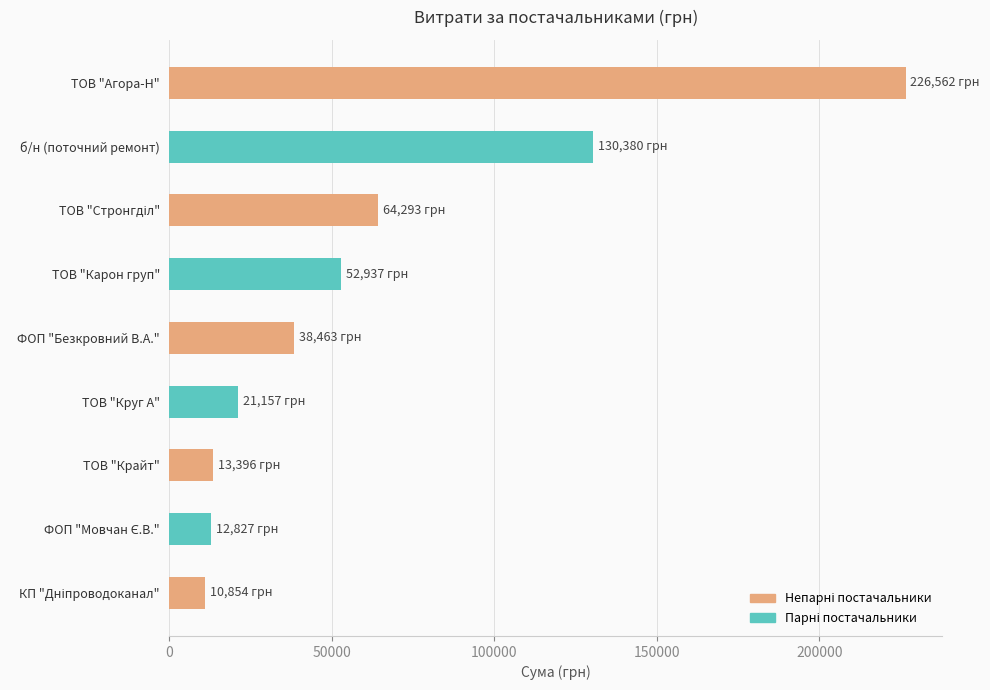

Is it true that the value at б/н (поточний ремонт) is 51130.5?

False